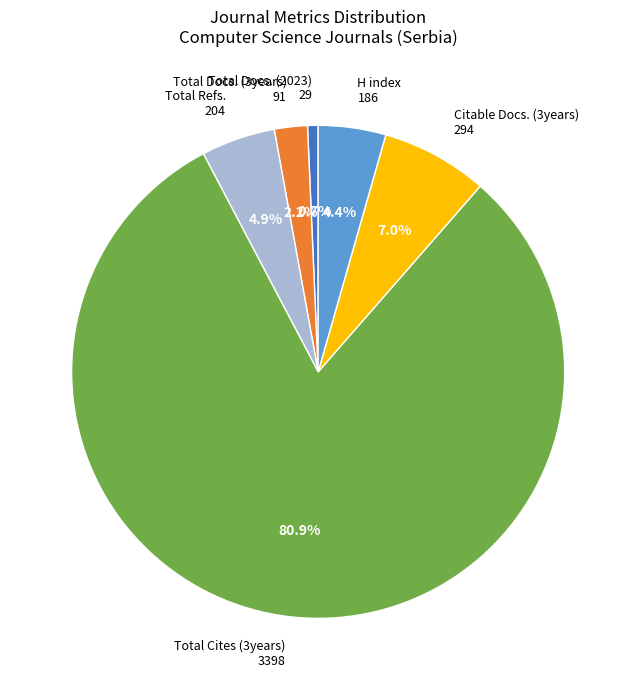

Does any single category account for the majority?

Yes